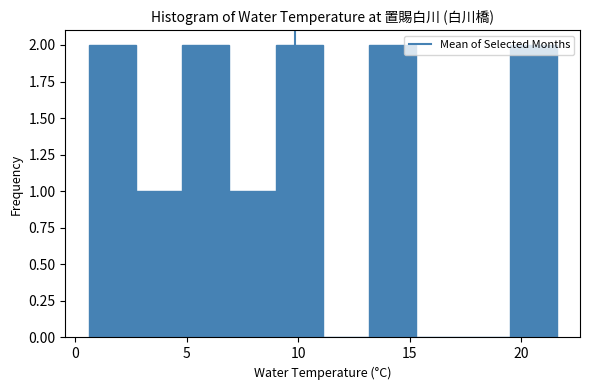

How tall is the bar that spans 9.0 to 11.1 on the x-axis? Neither the bar edges nor the heights are printed on the chart, so give them approximately, as read against the axes.

2